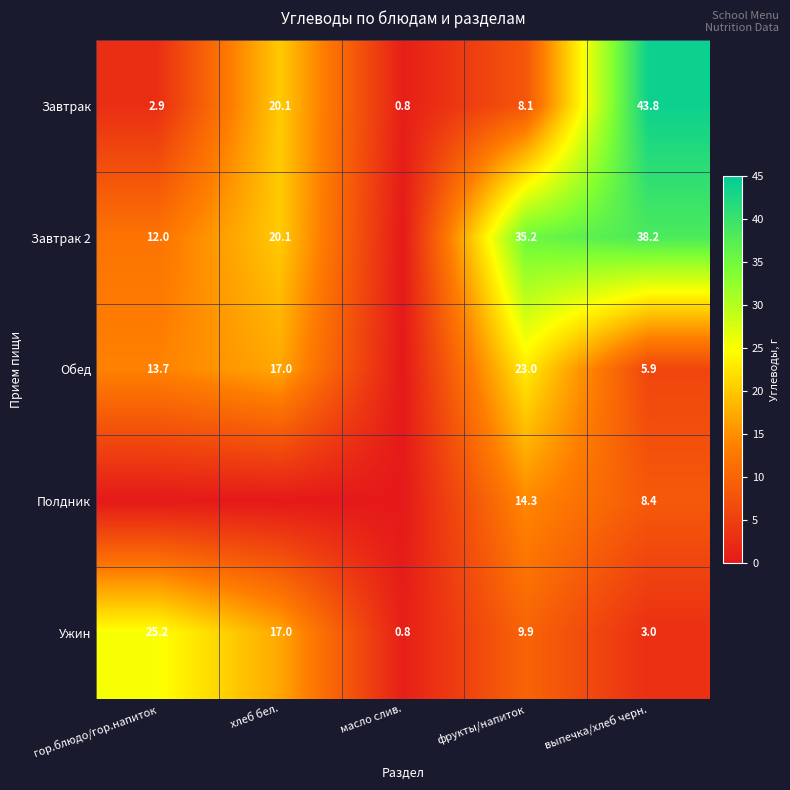

Where is Завтрак nearest to the value 22?

хлеб бел.